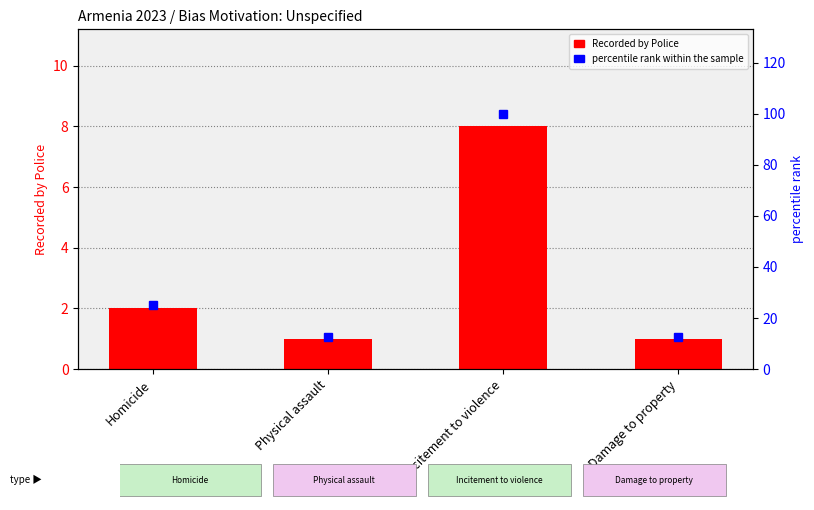

What is the difference between the second highest and minimum values in the Recorded by Police series?

1.0